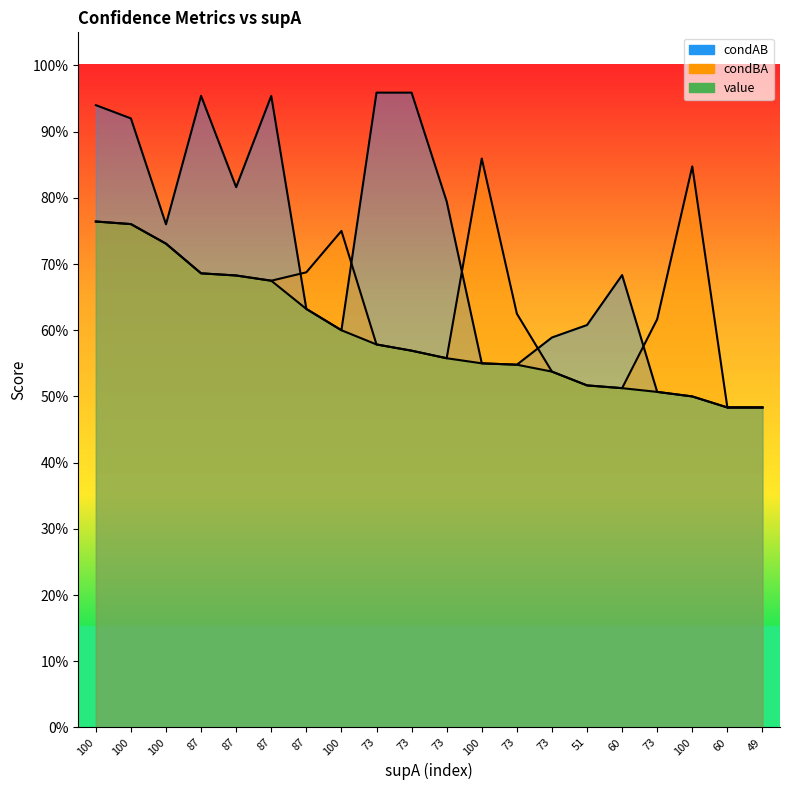

In condAB, how many points are lower than both neighbors (excluding endpoints)?

4